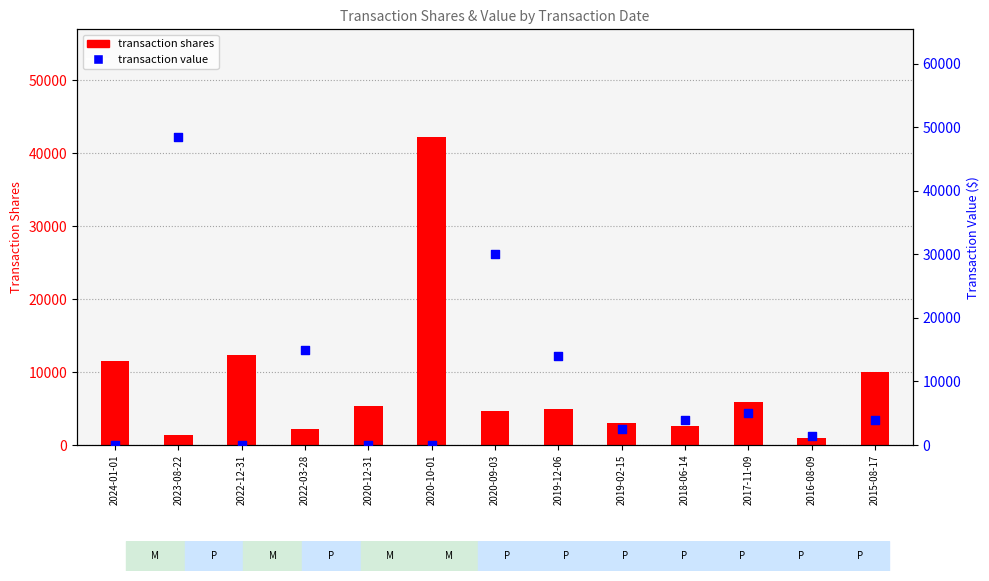

At which category is the sum across all series the highest?

2023-08-22